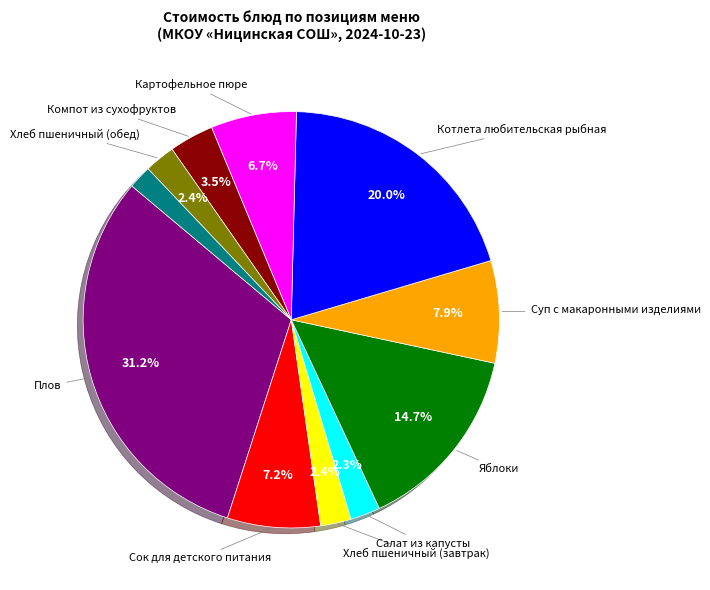

Is there a majority slice in this chart?

No